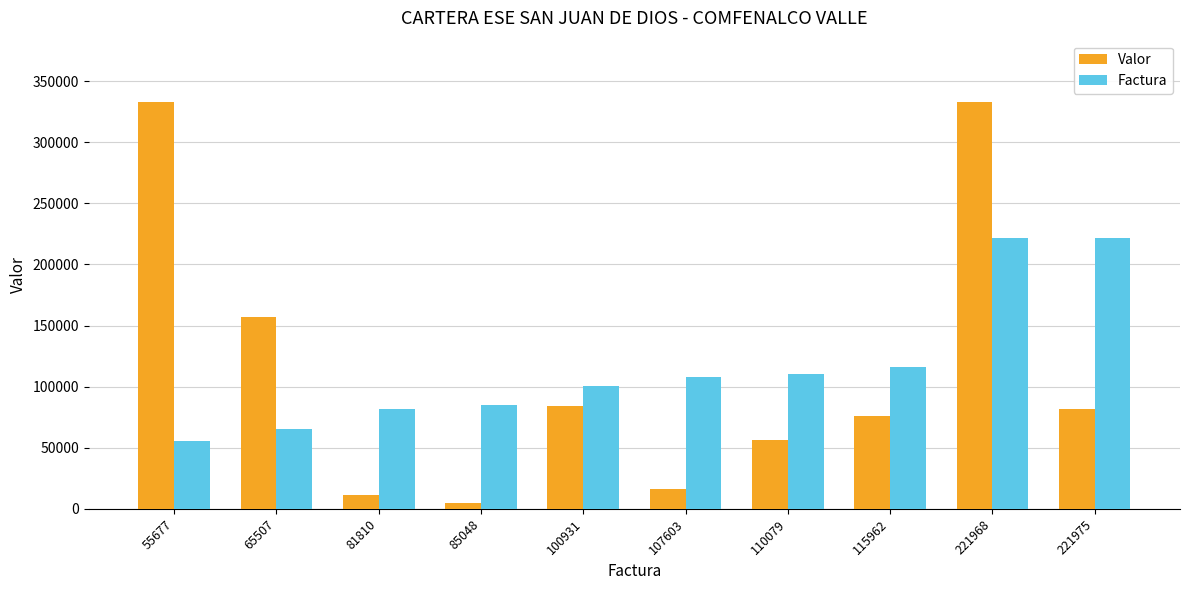

What is the difference between the highest and lowest values at 110079?

53882